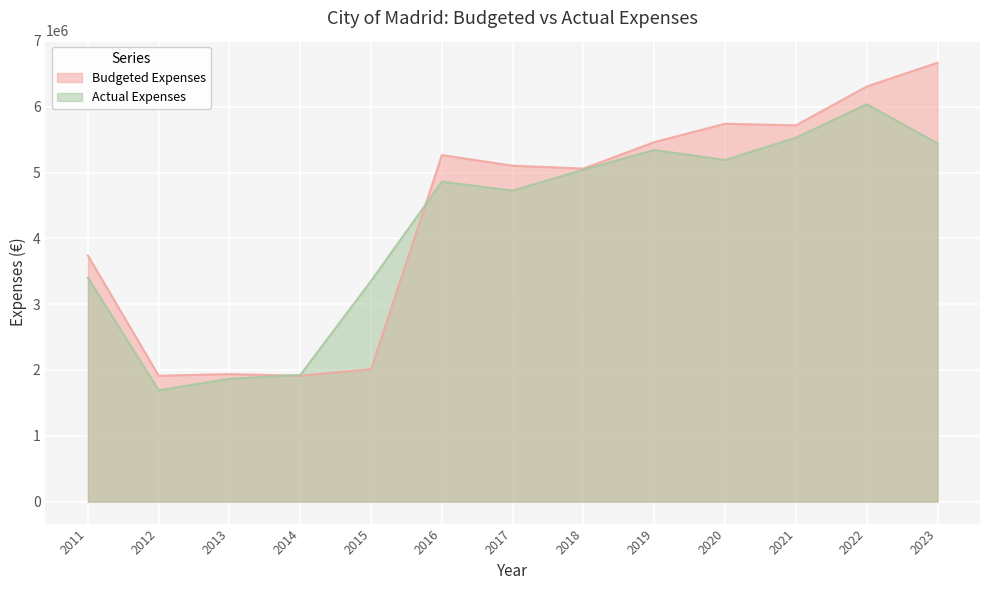

Which series has the largest range (max minus min)?

Budgeted Expenses